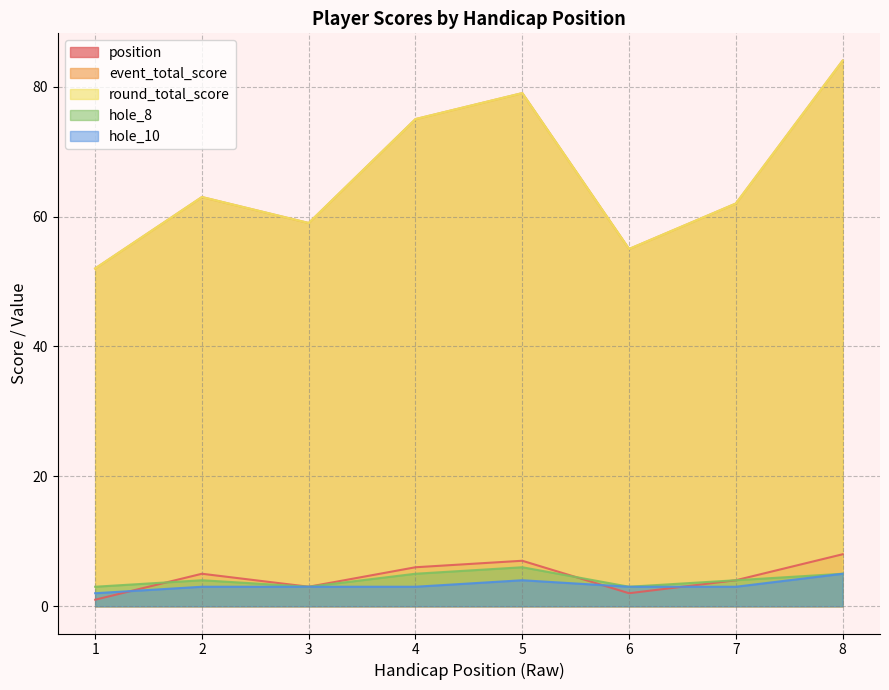

Reading right to left, extract all data points from this chart.

position: 8	4	2	7	6	3	5	1
event_total_score: 84	62	55	79	75	59	63	52
round_total_score: 84	62	55	79	75	59	63	52
hole_8: 5	4	3	6	5	3	4	3
hole_10: 5	3	3	4	3	3	3	2